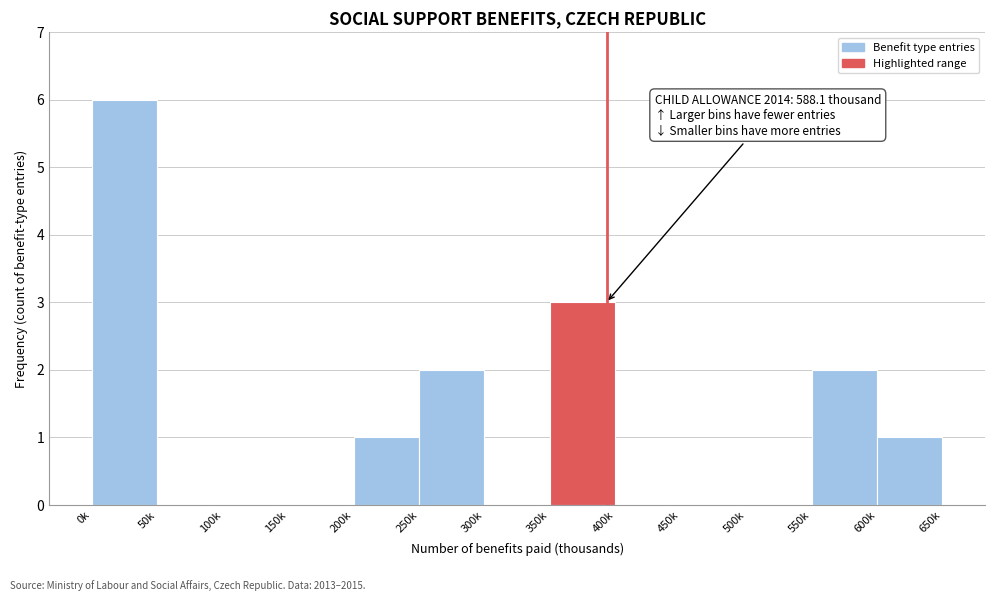

Reading left to right, list all the values displayed in this chart.

0k=6	50k=0	100k=0	150k=0	200k=1	250k=2	300k=0	350k=3	400k=0	450k=0	500k=0	550k=2	600k=1